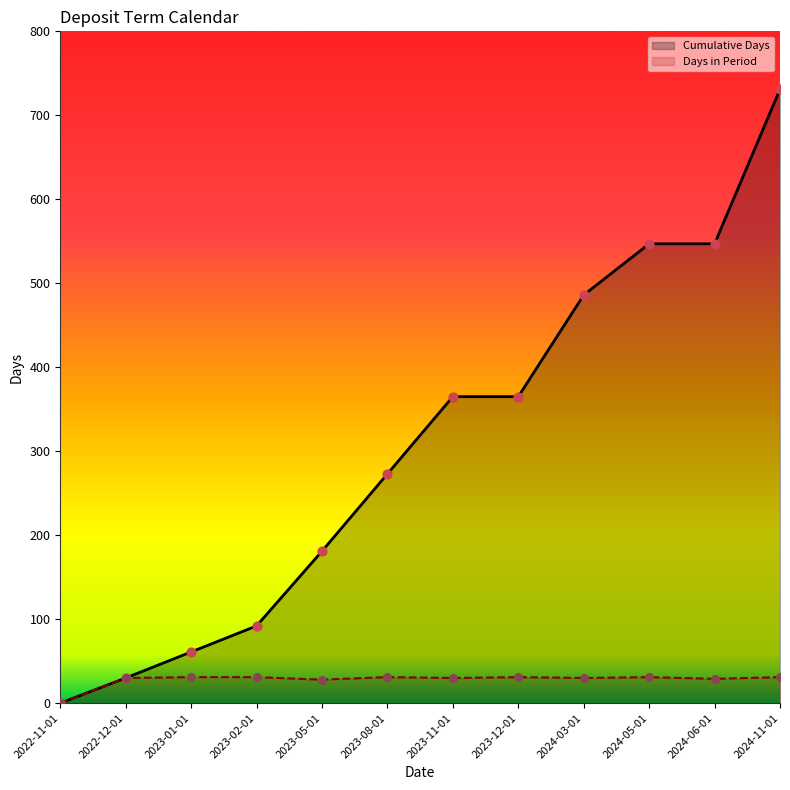

What is the total value across all series at 2023-11-01?

395